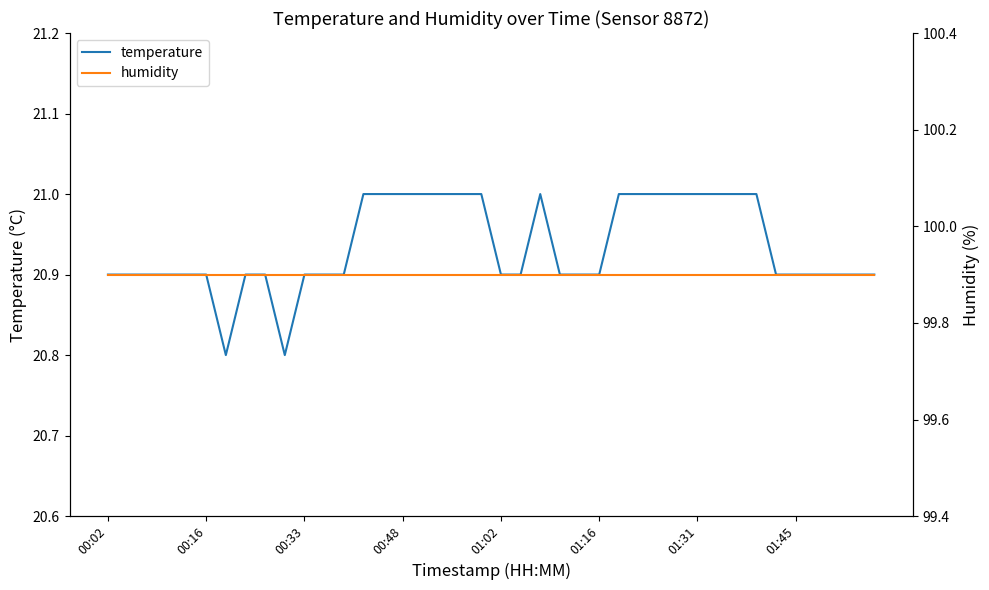

Is the value of humidity at 34 greater than the value of temperature at 25?

Yes